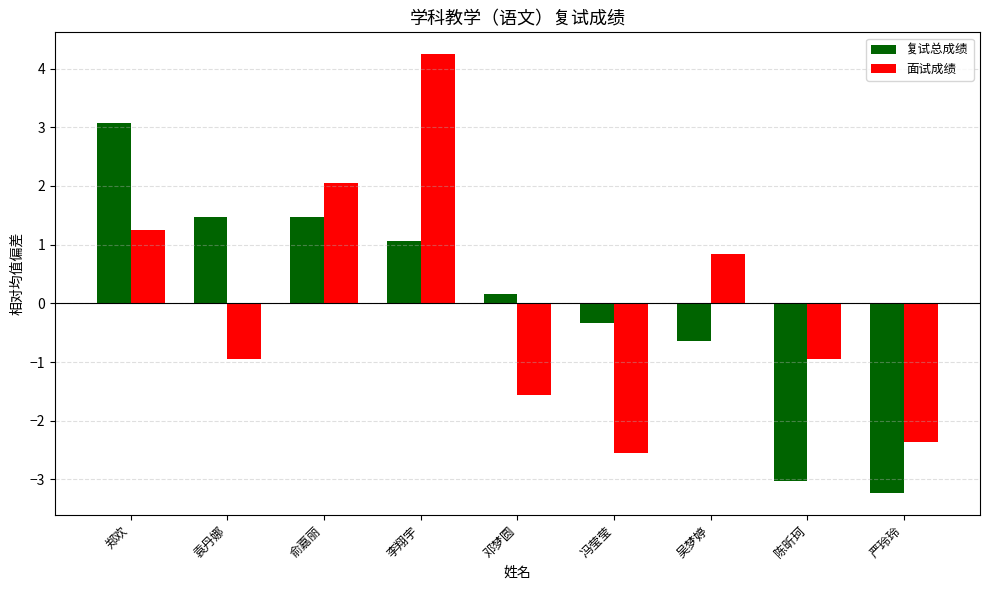

Reading left to right, transcribe all the data shown in this chart.

复试总成绩: 3.1	1.5	1.5	1.1	0.2	-0.3	-0.6	-3.0	-3.2
面试成绩: 1.2	-1.0	2.0	4.2	-1.6	-2.6	0.8	-1.0	-2.4